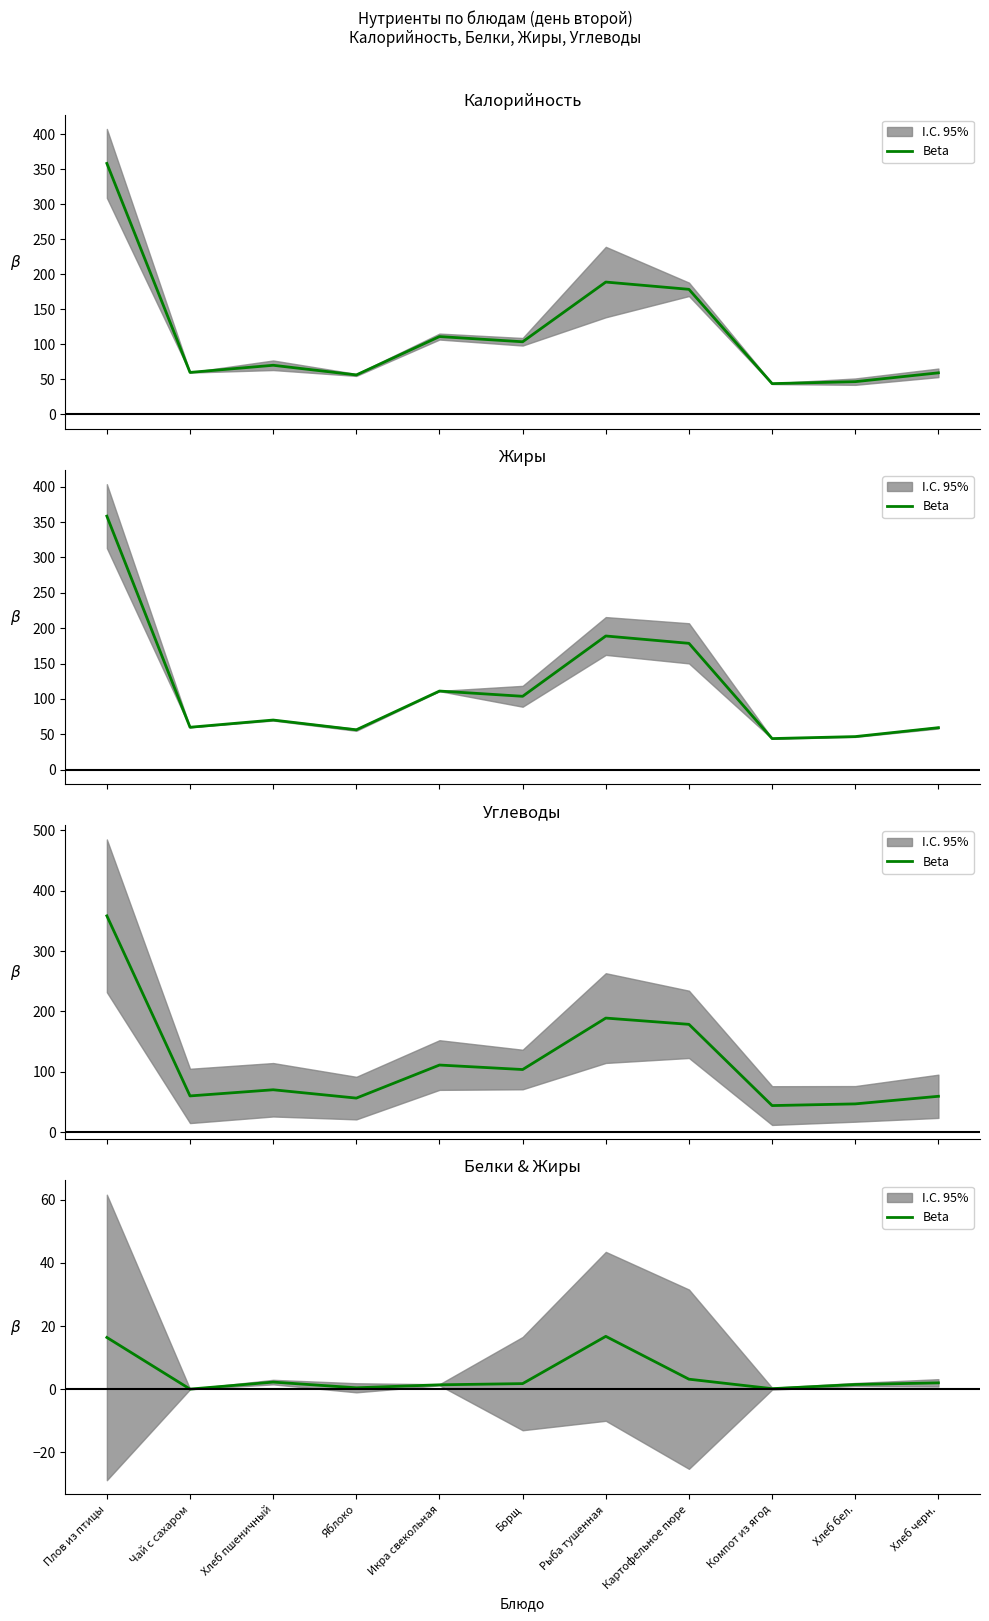

The chart shows a value of 1.4 at Икра свекольная. True or false?

True